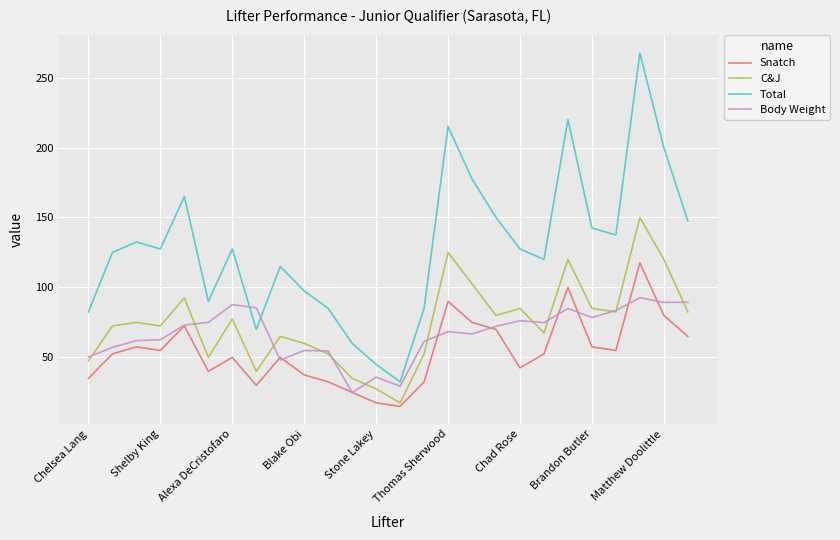

How many interior local peaks does the Snatch series have?

7